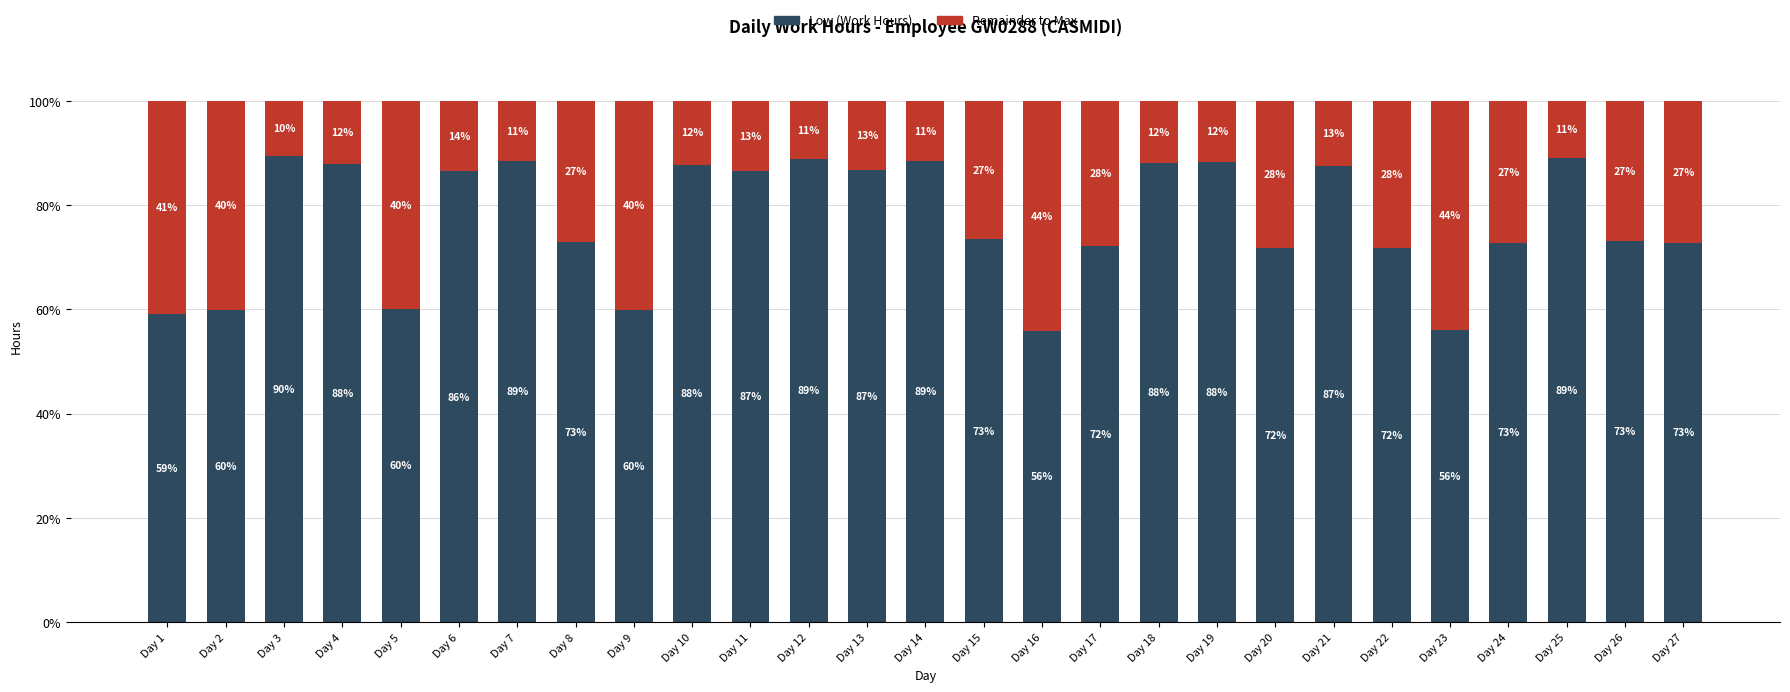

What is the total value across all series at Day 22?

100.0